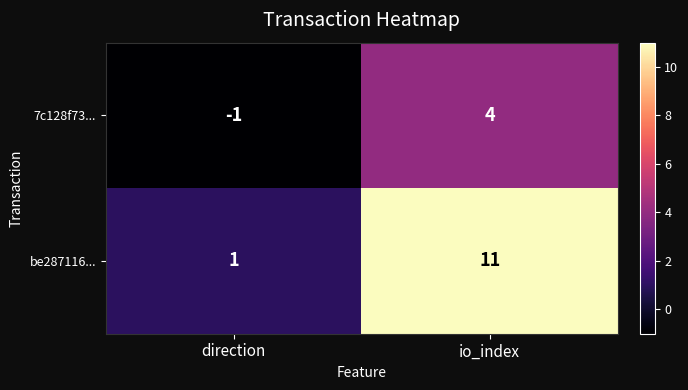

How many categories are shown in the chart?

2